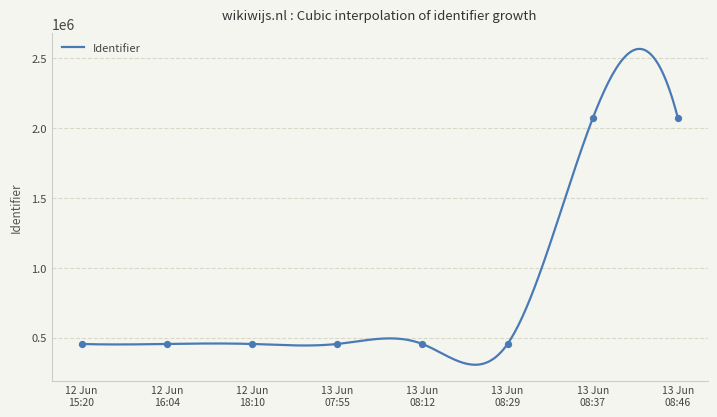

What is the lowest value of the Identifier series?

305445.1